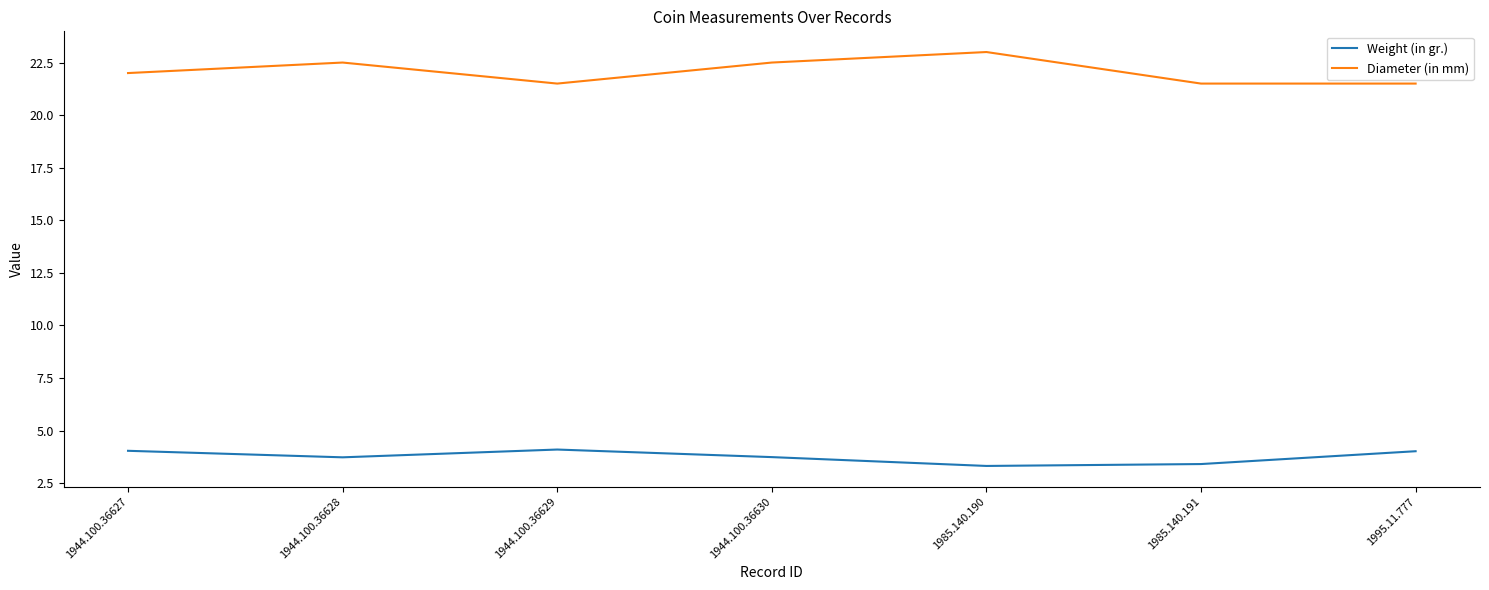

Is the value of Diameter (in mm) at 1944.100.36627 greater than the value of Weight (in gr.) at 1944.100.36629?

Yes